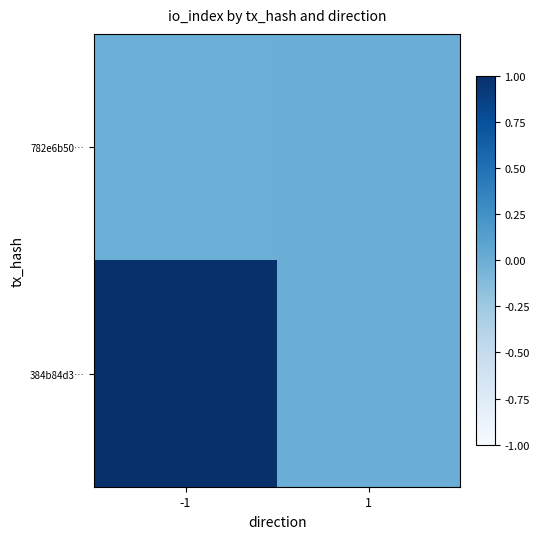

Rank the series by their maximum value, from highest to lowest.

384b84d3…, 782e6b50…